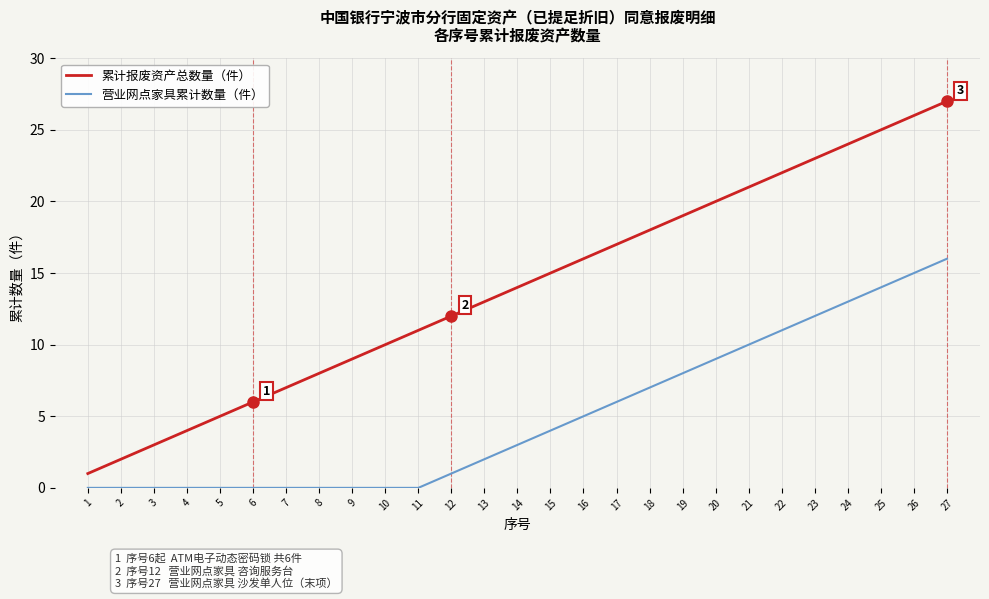

At which label does 累计报废资产总数量（件） reach its peak?

27